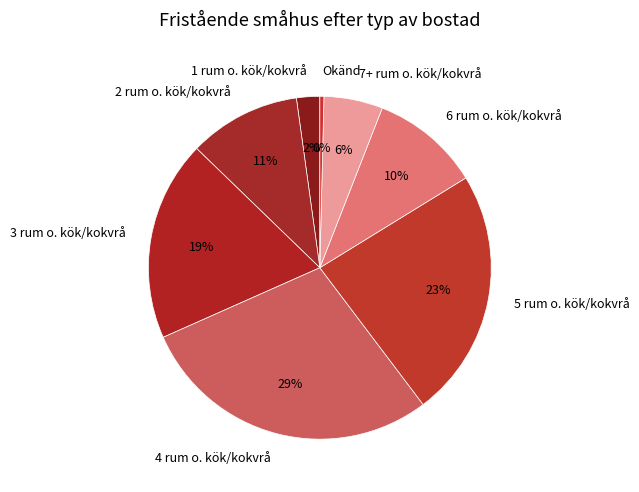

To the nearest percent, what is the average slice percentage?

12%